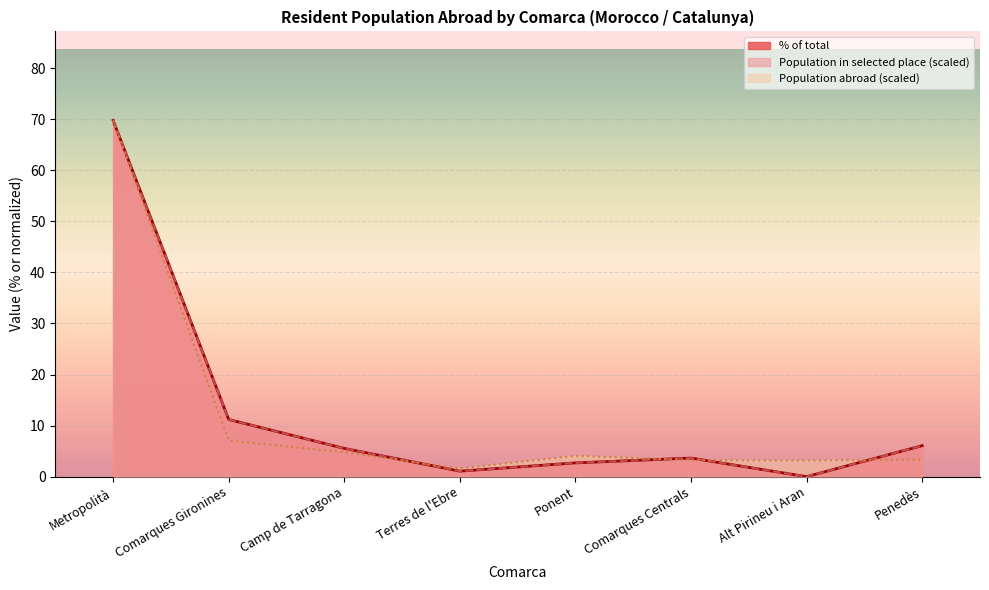

Between Alt Pirineu i Aran and Camp de Tarragona, which is larger?

Camp de Tarragona